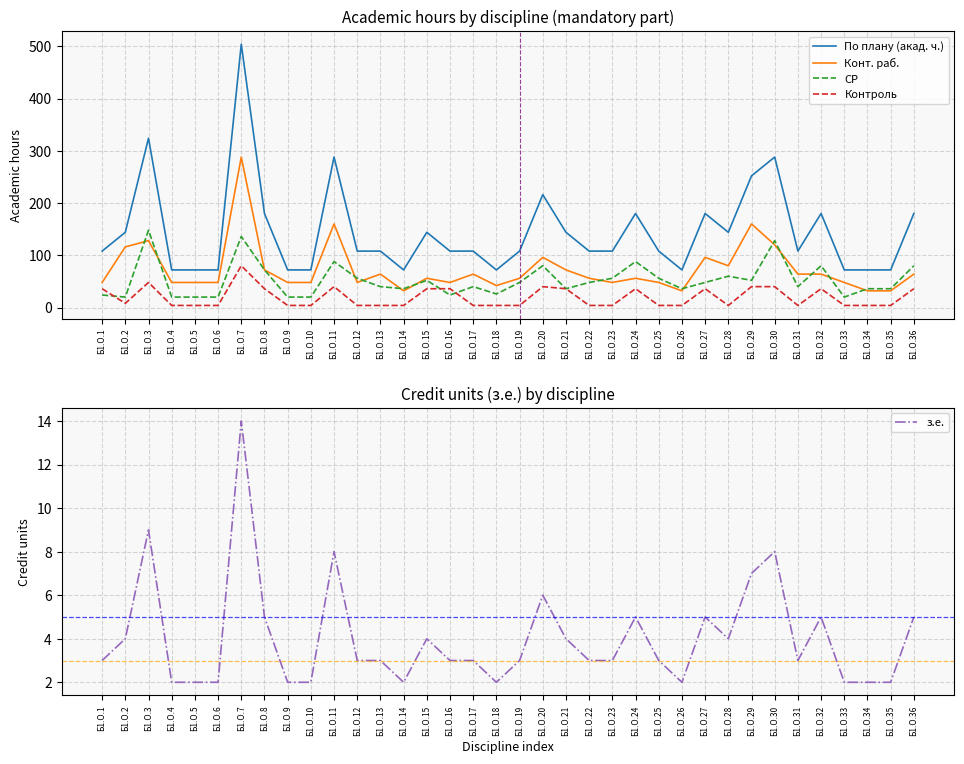

Is it true that По плану (акад. ч.) equals 103 at Б1.О.14?

False